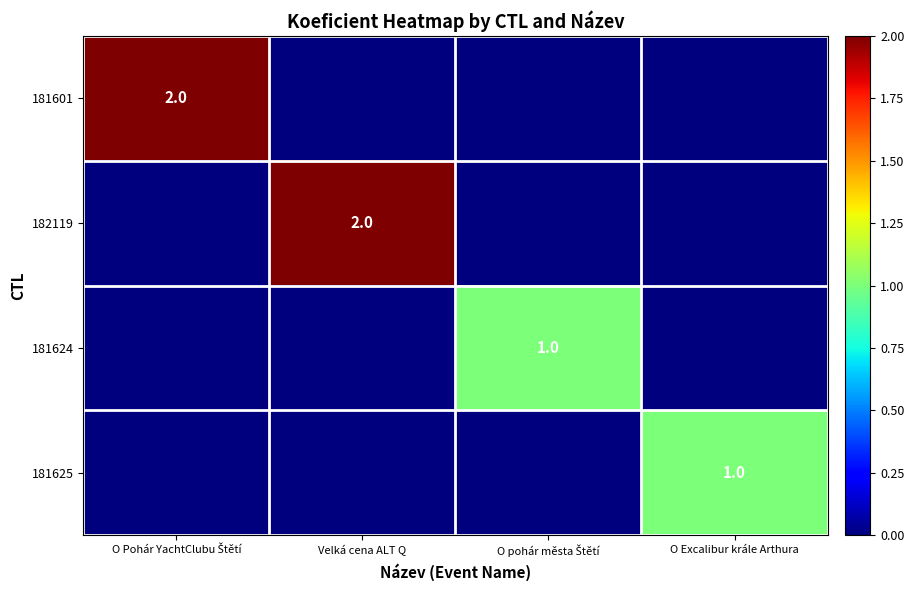

What is the total value across all series at Velká cena ALT Q?

2